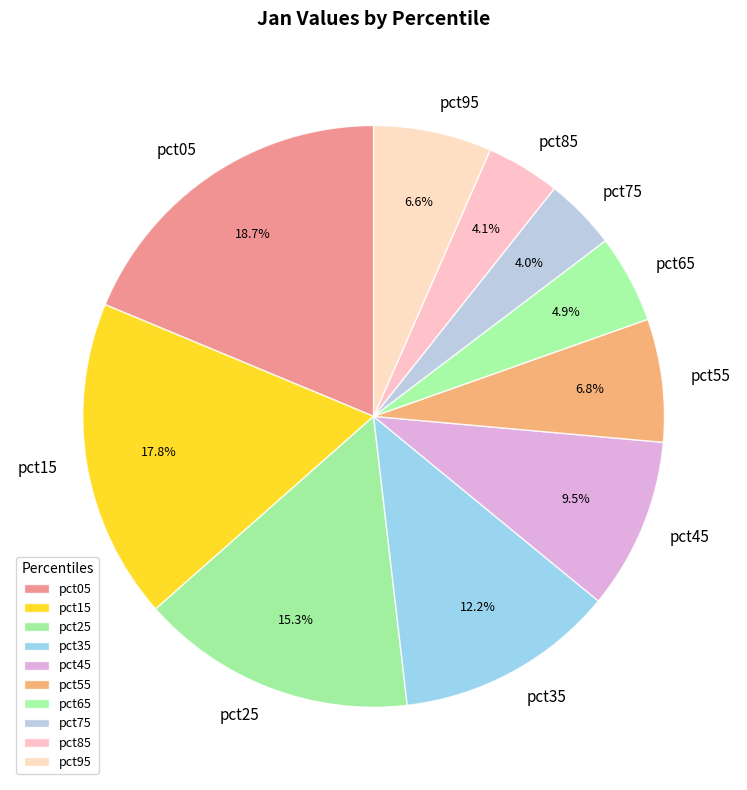

Does any single category account for the majority?

No